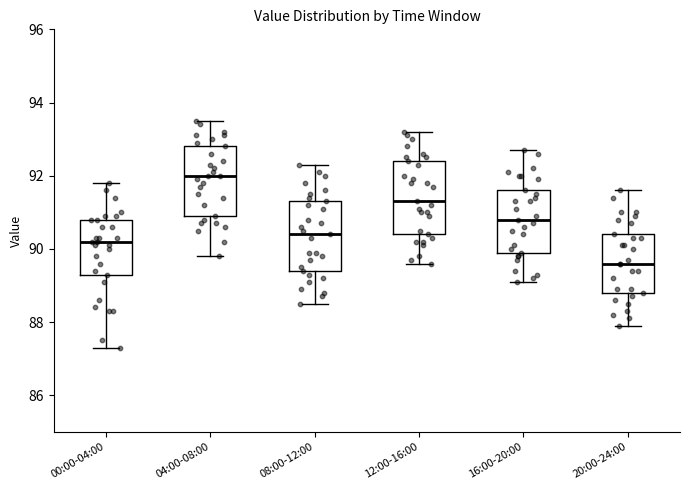

Reading left to right, transcribe this box plot: for each box, give where its median line is, the range the box spans, and where its two whiskers end, as read against the y-axis. The values are not printed on the chart, so give them approximately, as read against the axis.

00:00-04:00: median 90.2, box 89.4 to 90.8, whiskers 87.4 to 91.8
04:00-08:00: median 92.0, box 91.0 to 92.8, whiskers 89.8 to 93.6
08:00-12:00: median 90.4, box 89.4 to 91.4, whiskers 88.6 to 92.4
12:00-16:00: median 91.4, box 90.4 to 92.4, whiskers 89.6 to 93.2
16:00-20:00: median 90.8, box 90.0 to 91.6, whiskers 89.2 to 92.8
20:00-24:00: median 89.6, box 88.8 to 90.4, whiskers 88.0 to 91.6